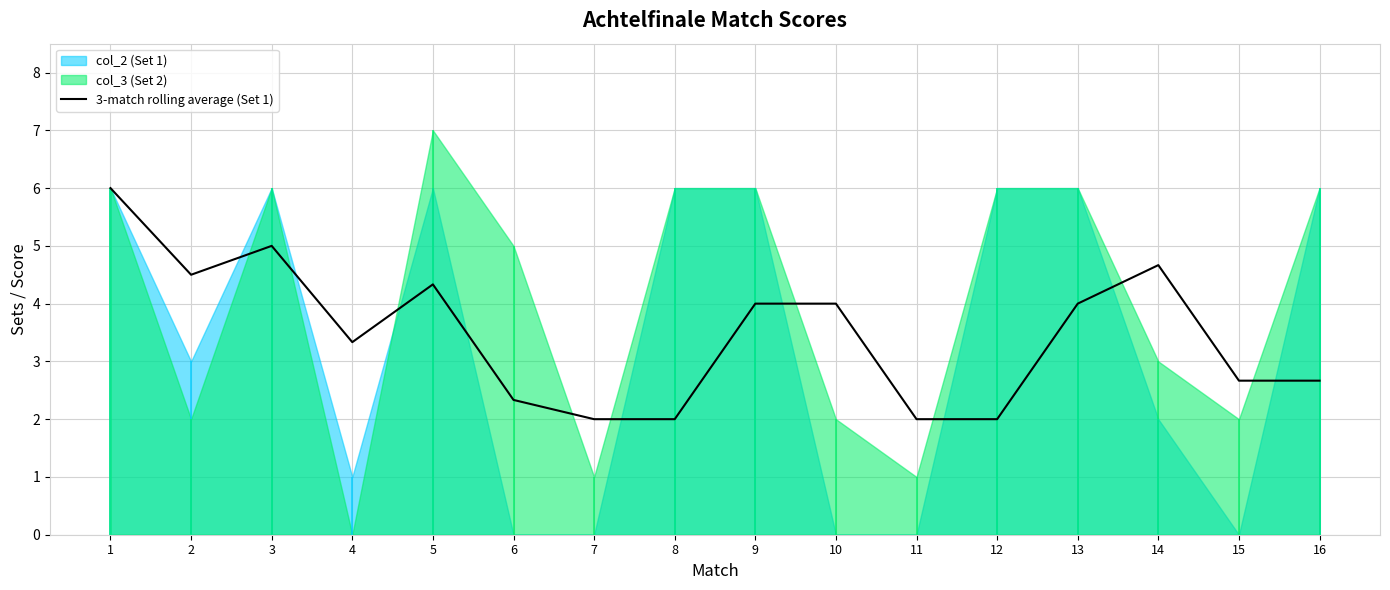

How many points are lower than both their immediate neighbors (excluding endpoints)?

2